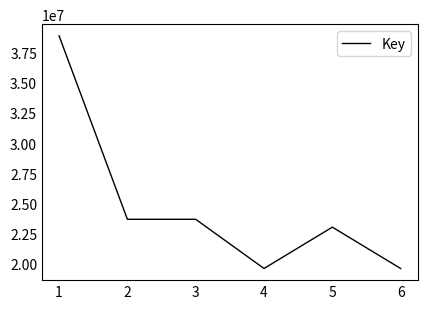

What is the ratio of the value at 4 to the value at 6?

1.0